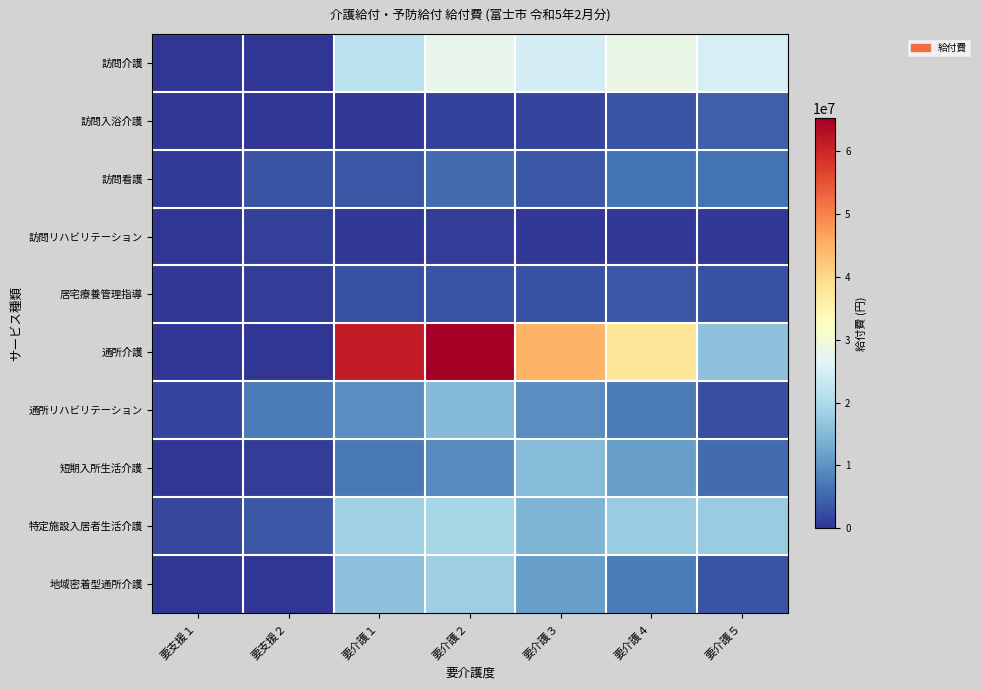

What is the spread (max minus min) of values at 要支援２?

7607909